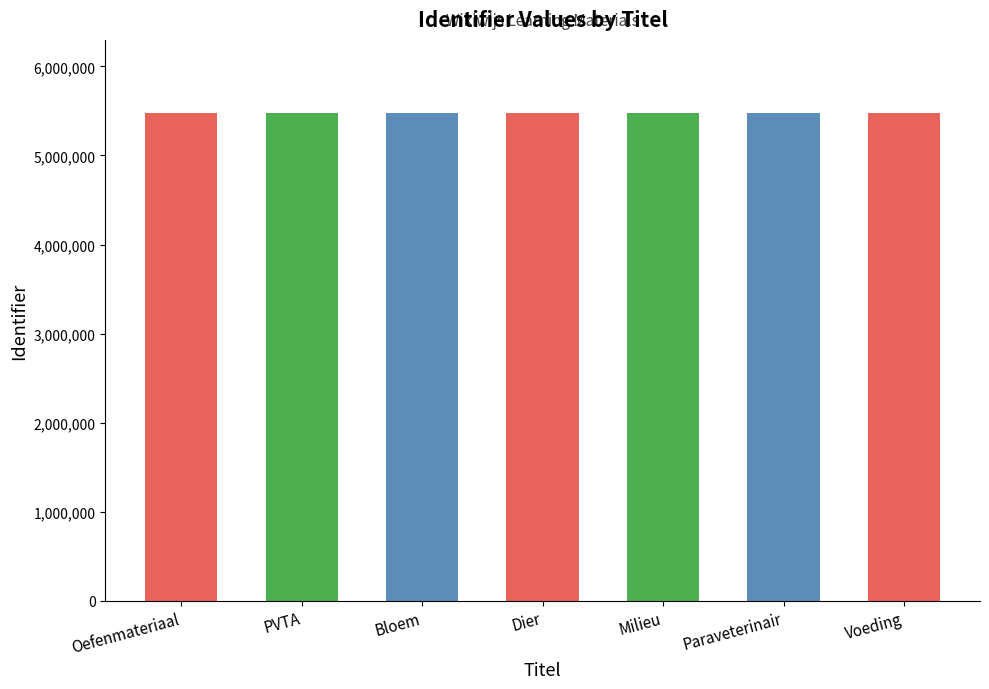

The chart shows a value of 5476847 at PVTA. True or false?

True